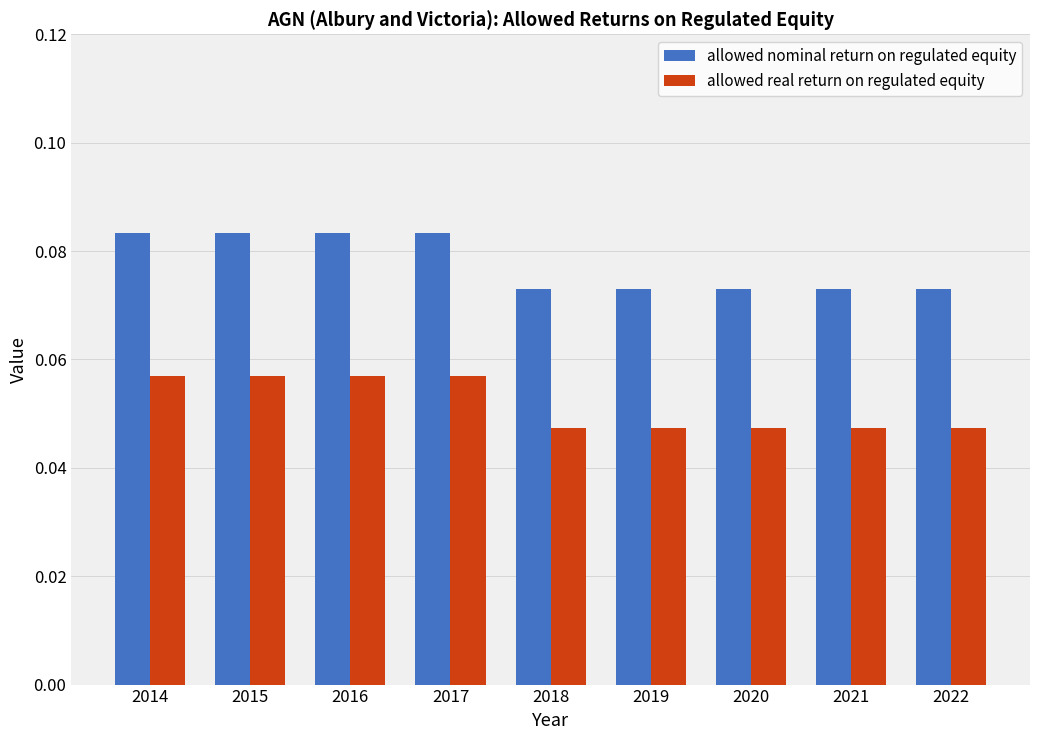

Which series has the largest range (max minus min)?

allowed nominal return on regulated equity